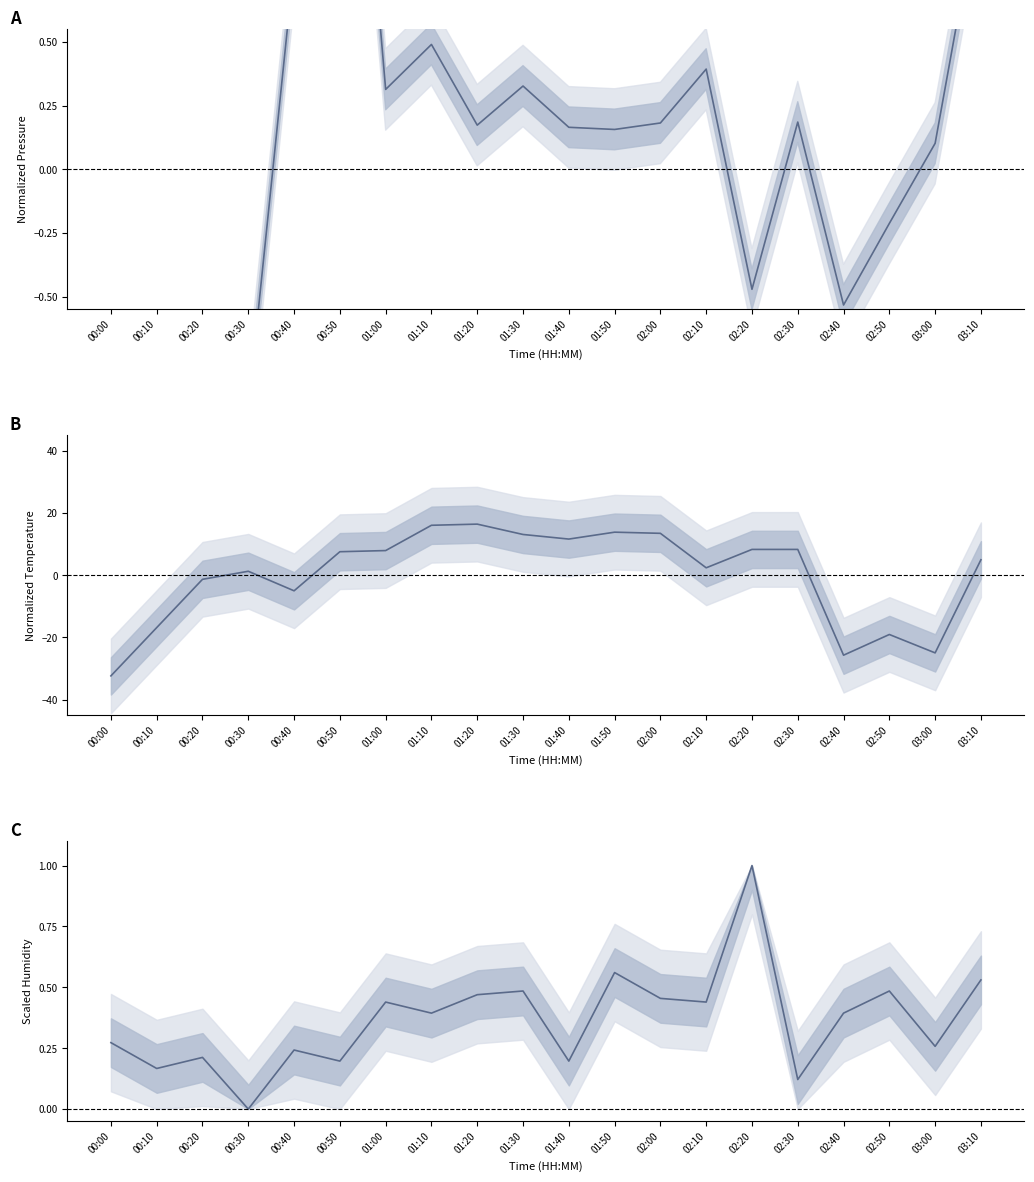

At which label is temperature closest to -7?

00:40